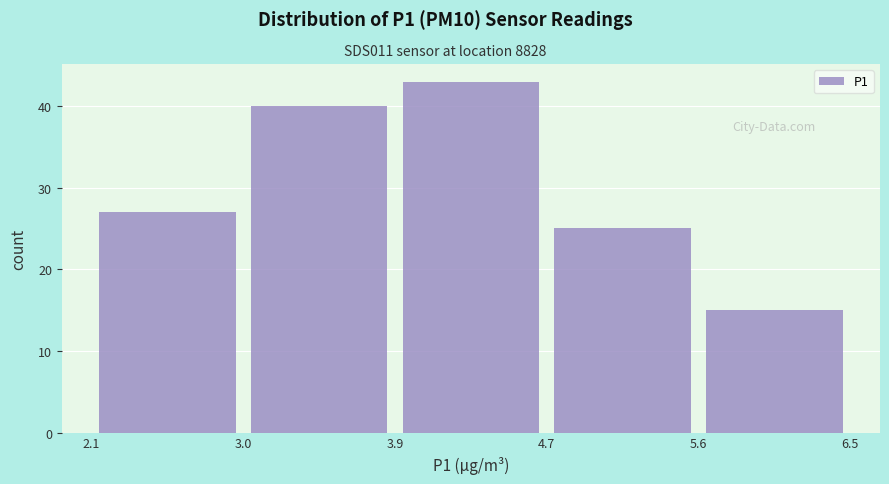

Reading left to right, list every bar in this chart as the range it spans on the x-axis followed by its height. The values are not printed on the chart, so give them approximately, as read against the axis.

2.1 to 3.0: 27
3.0 to 3.9: 40
3.9 to 4.7: 43
4.7 to 5.6: 25
5.6 to 6.5: 15